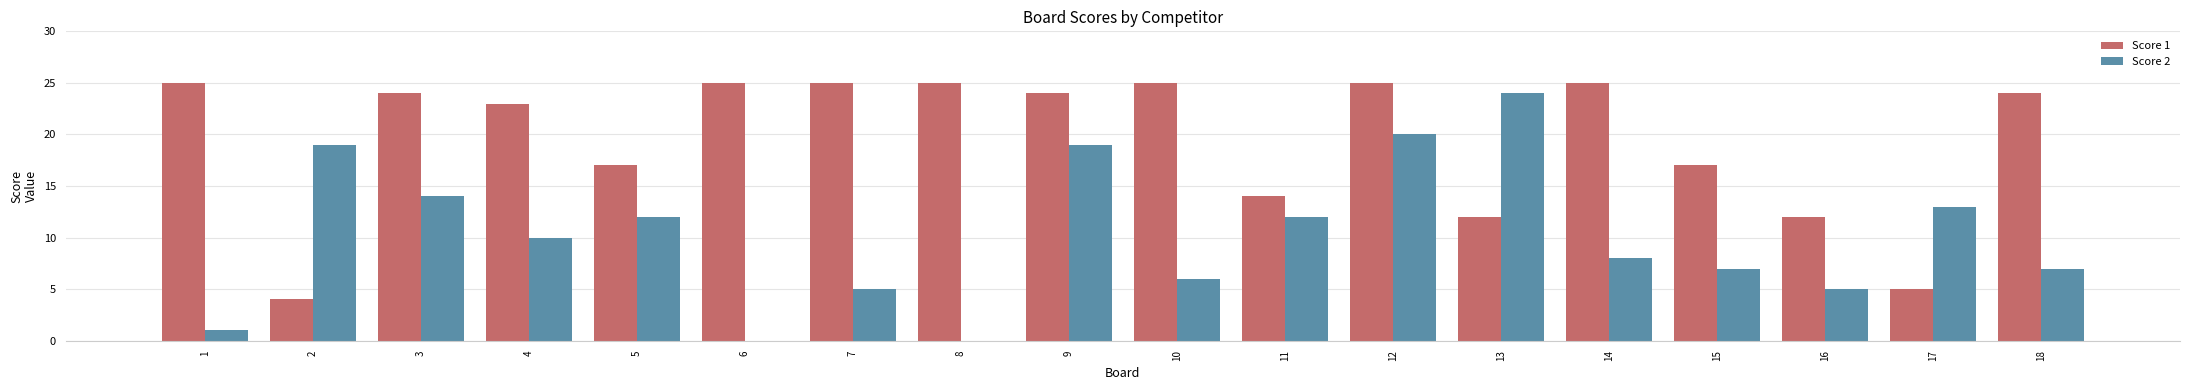

Which series has the largest range (max minus min)?

Score 2